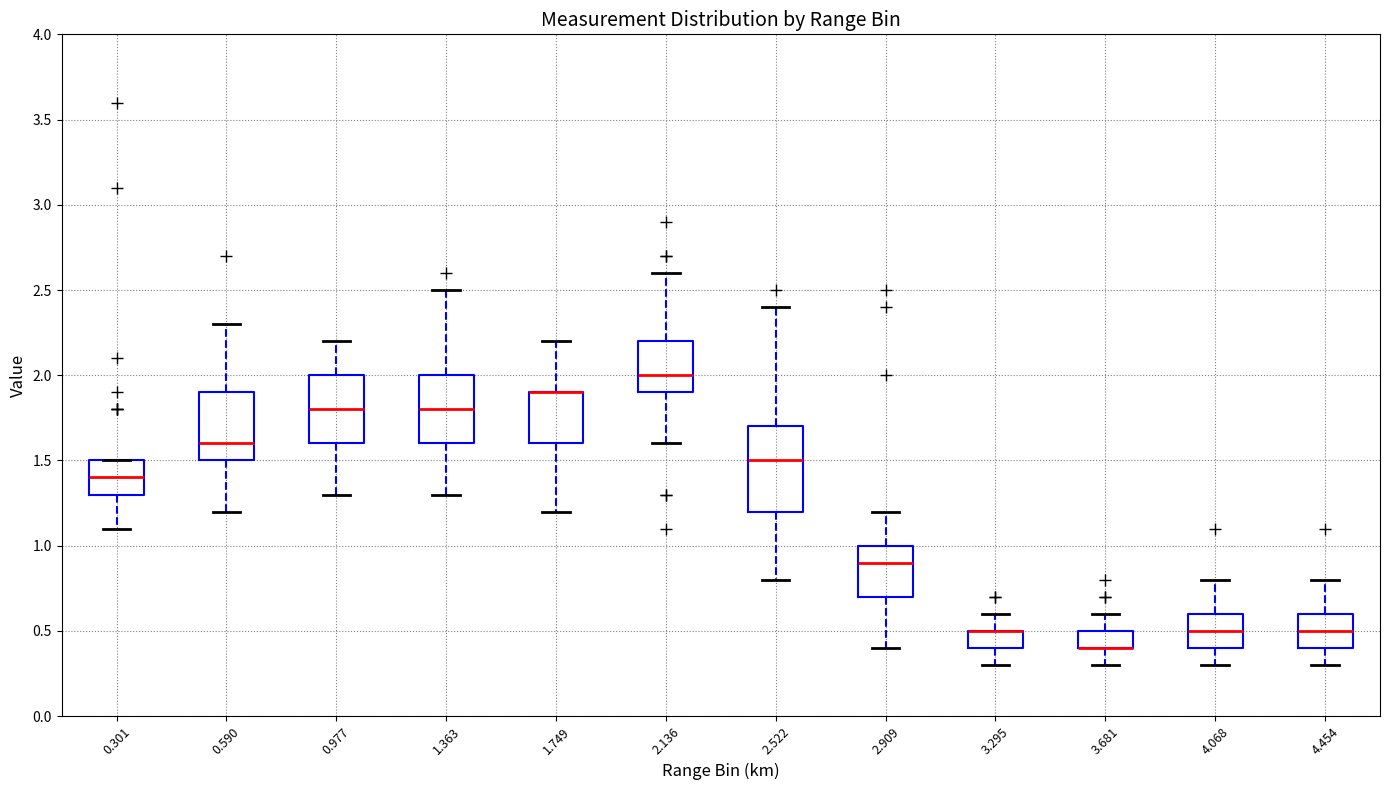

Reading left to right, read every box against the y-axis: the position of its median line, the range the box covers, and the ends of its whiskers. The values are not printed on the chart, so give them approximately, as read against the axis.

0.301: median 1.4, box 1.3 to 1.5, whiskers 1.1 to 1.5
0.590: median 1.6, box 1.5 to 1.9, whiskers 1.2 to 2.3
0.977: median 1.8, box 1.6 to 2.0, whiskers 1.3 to 2.2
1.363: median 1.8, box 1.6 to 2.0, whiskers 1.3 to 2.5
1.749: median 1.9 (drawn on the box's upper edge), box 1.6 to 1.9, whiskers 1.2 to 2.2
2.136: median 2.0, box 1.9 to 2.2, whiskers 1.6 to 2.6
2.522: median 1.5, box 1.2 to 1.7, whiskers 0.8 to 2.4
2.909: median 0.9, box 0.7 to 1.0, whiskers 0.4 to 1.2
3.295: median 0.5 (drawn on the box's upper edge), box 0.4 to 0.5, whiskers 0.3 to 0.6
3.681: median 0.4 (drawn on the box's lower edge), box 0.4 to 0.5, whiskers 0.3 to 0.6
4.068: median 0.5, box 0.4 to 0.6, whiskers 0.3 to 0.8
4.454: median 0.5, box 0.4 to 0.6, whiskers 0.3 to 0.8